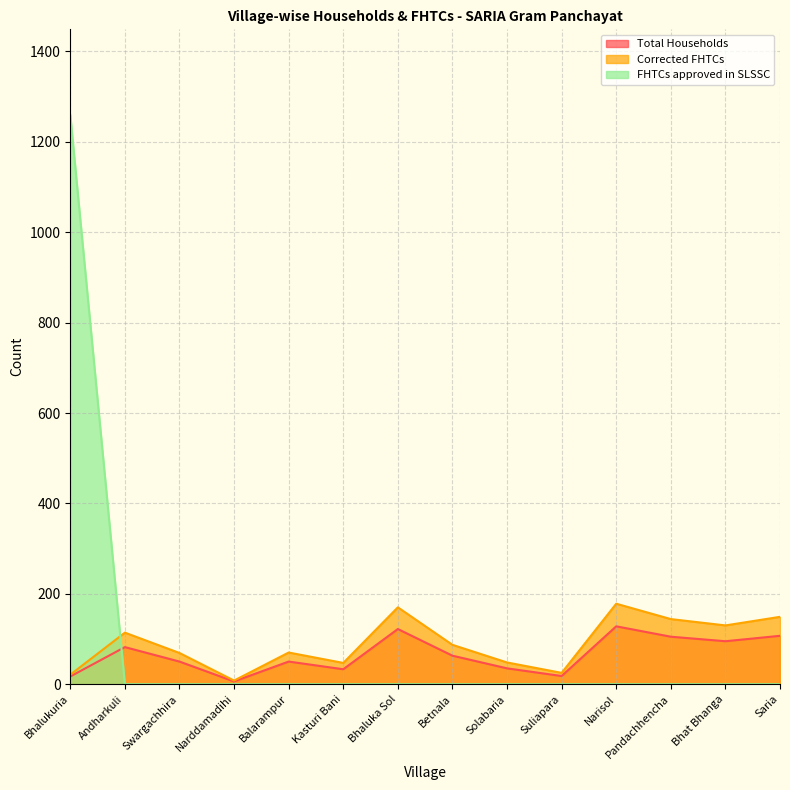

The value of Corrected FHTCs at Balarampur is 42. True or false?

False